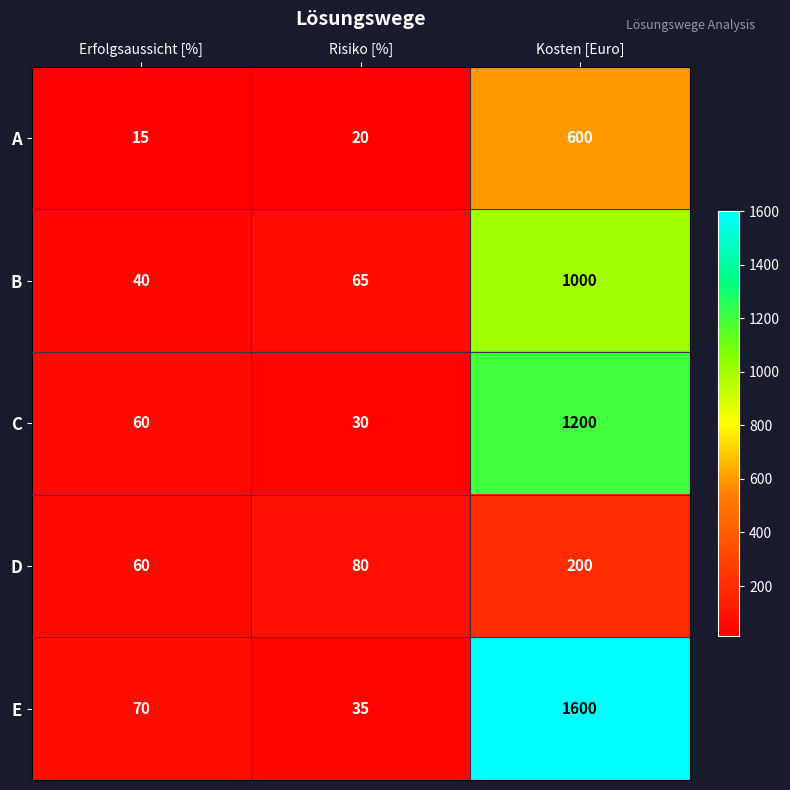

Which series has the largest range (max minus min)?

E